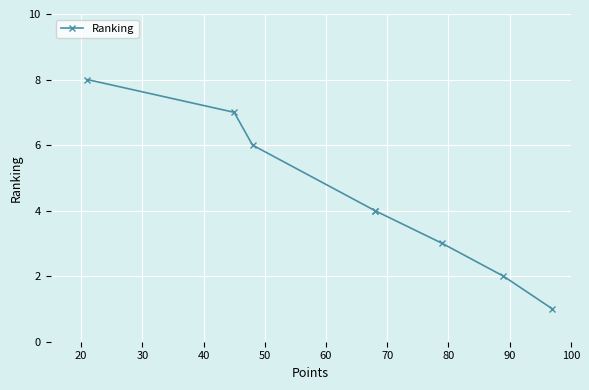

True or false: the data has more than 0 interior local peaks.

False